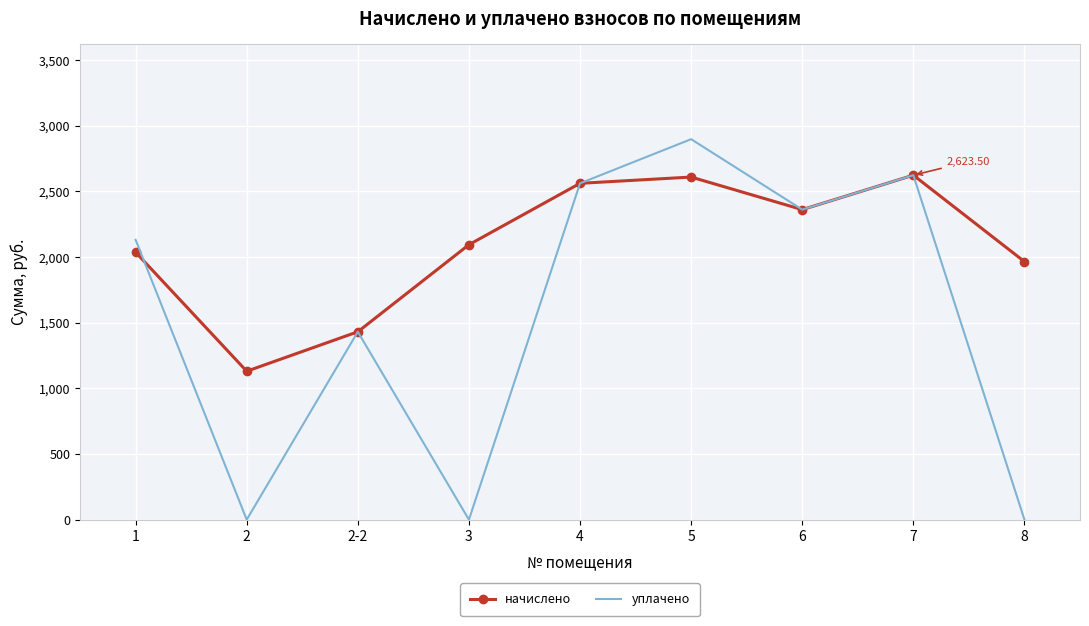

Between 2-2 and 5, which series saw the biggest shift?

уплачено